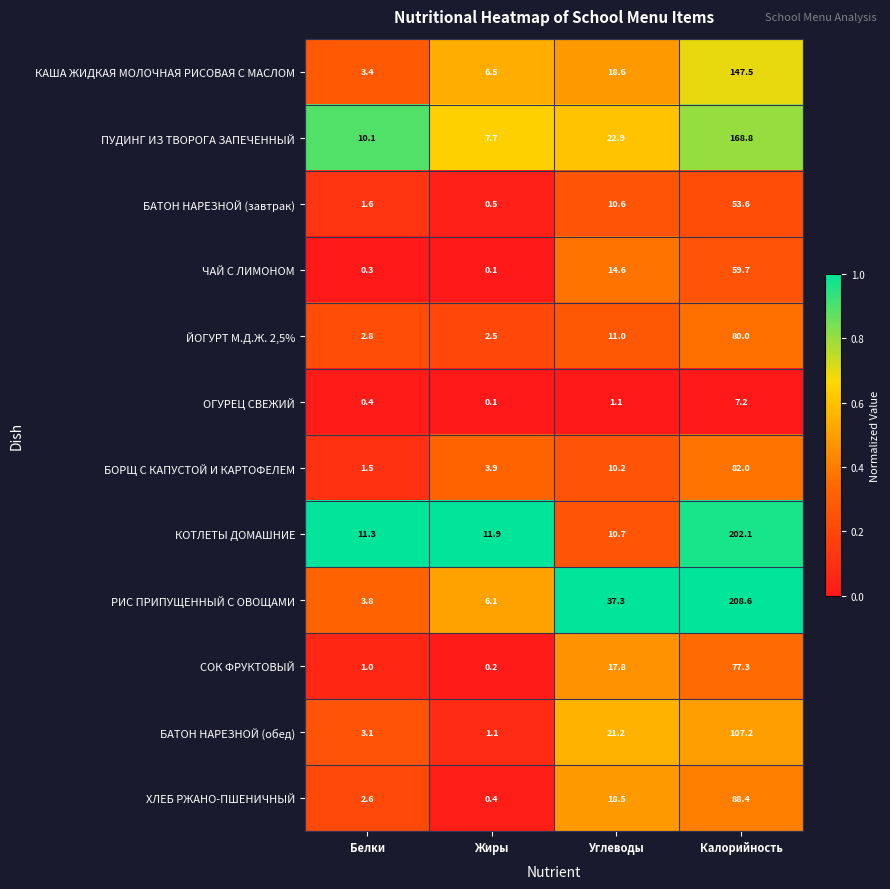

What is the maximum value for ЙОГУРТ М.Д.Ж. 2,5%?

80.0